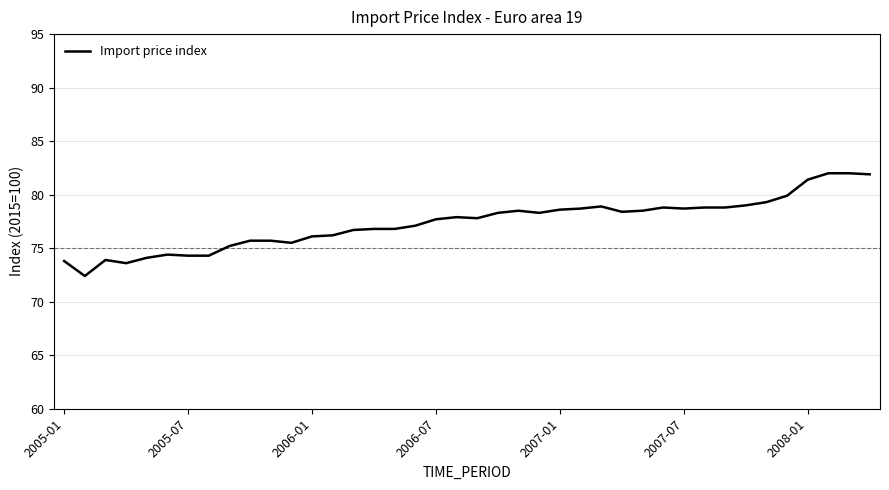

What is the difference between the maximum and minimum values?

9.6